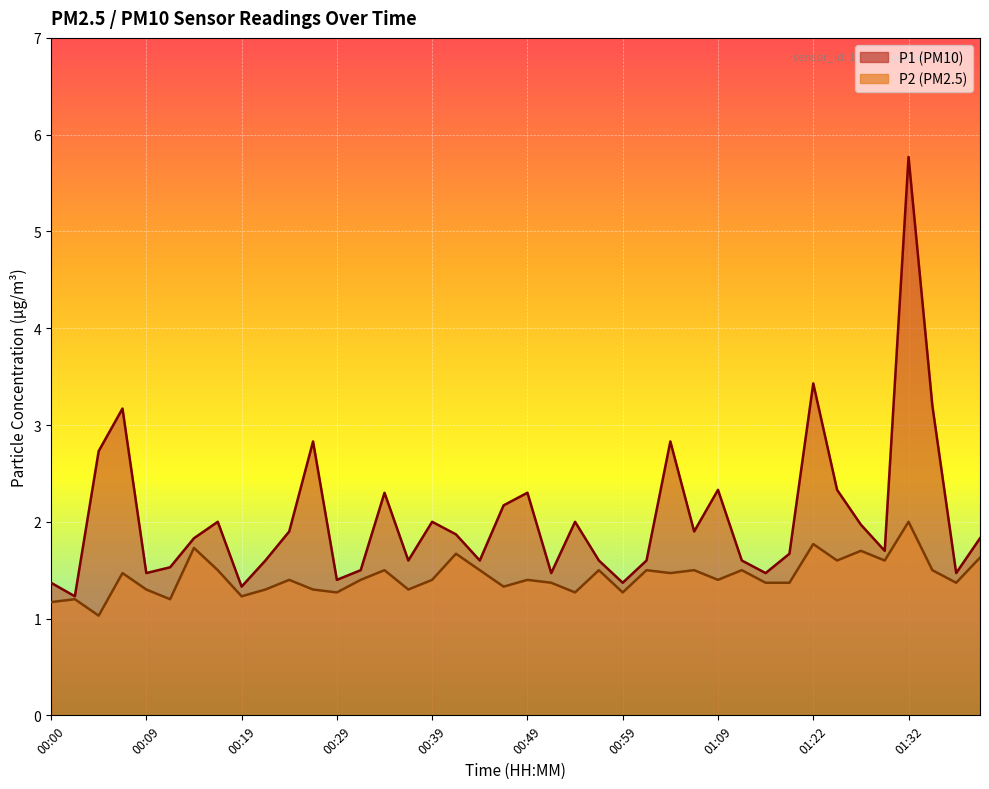

True or false: P2 line and P1 line cross at least once.

False